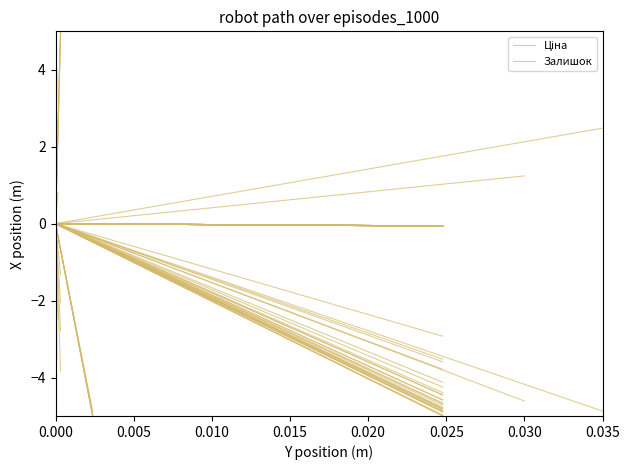

List the series in order of their overall mean, lowest first.

Ціна, Залишок